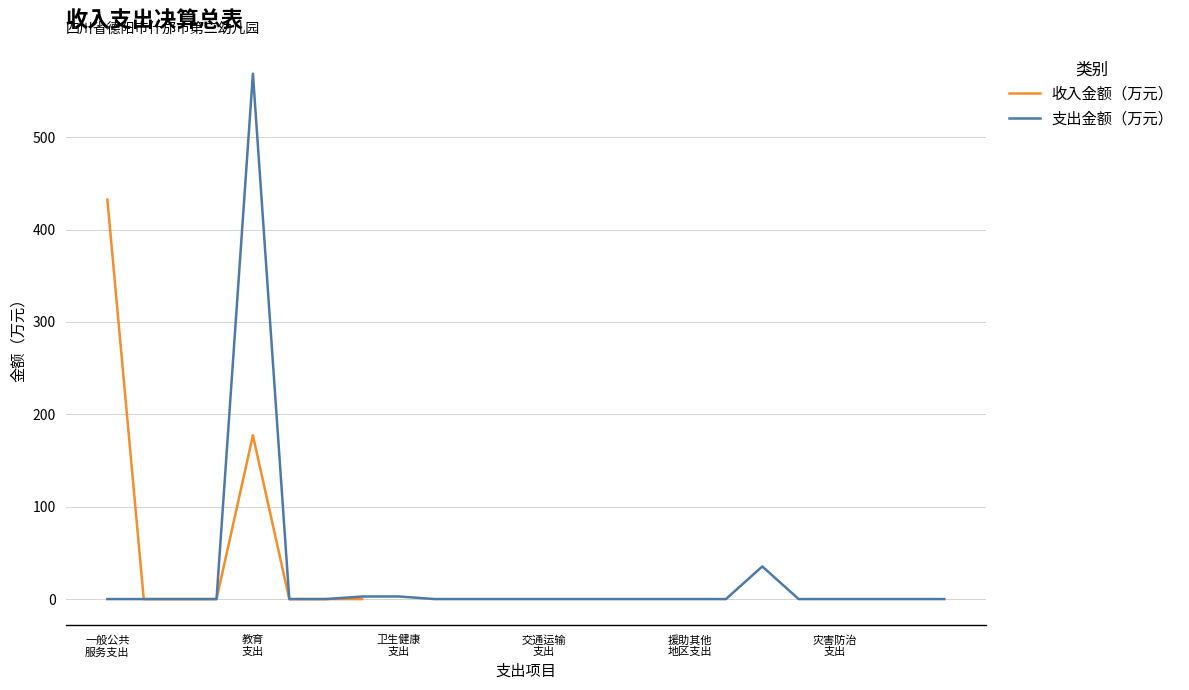

True or false: the data shows 432.4 at 一般公共
服务支出.

True